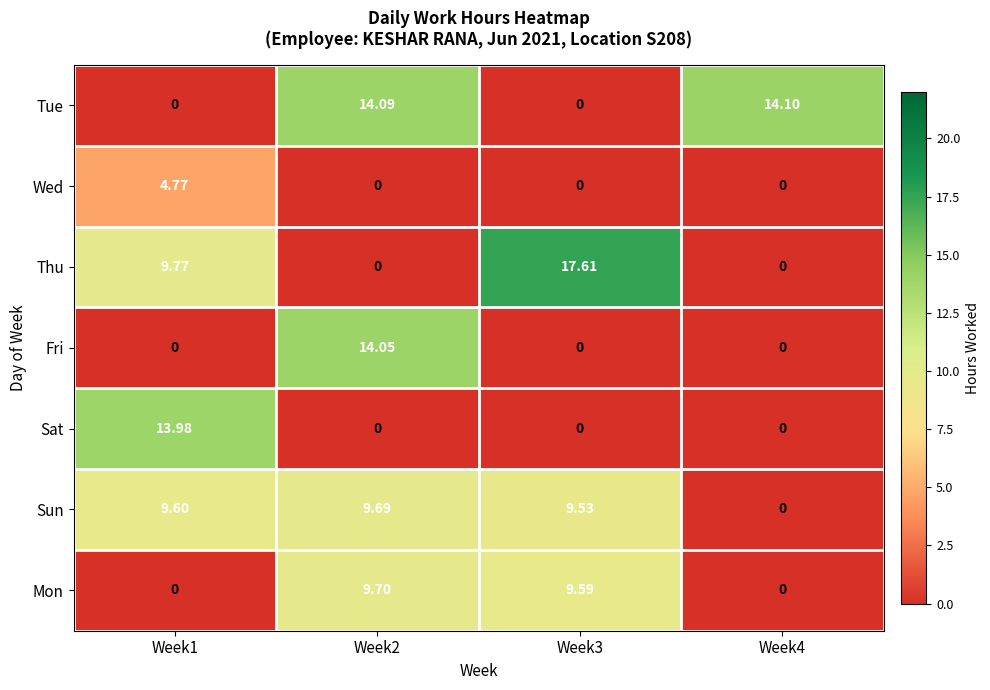

Which series has the largest total across all categories?

Sun